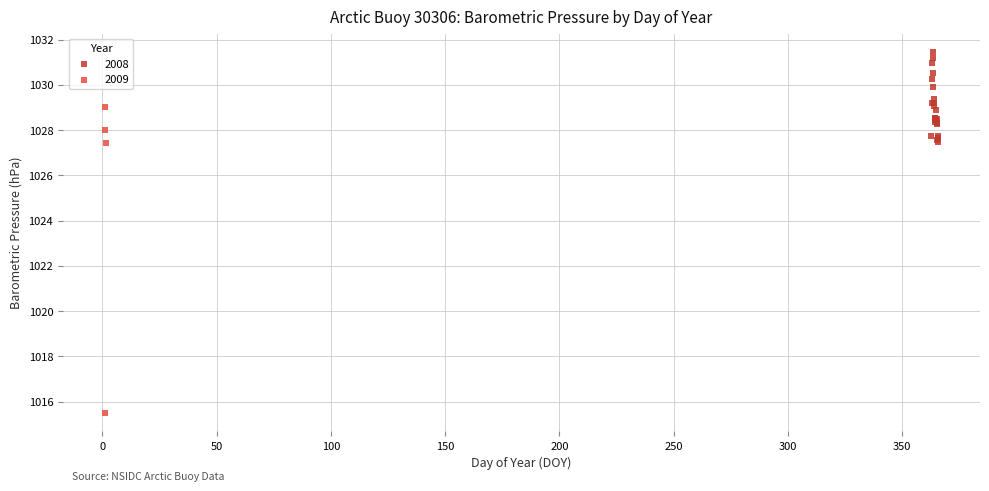

Which series reaches the maximum Y coordinate?

2008